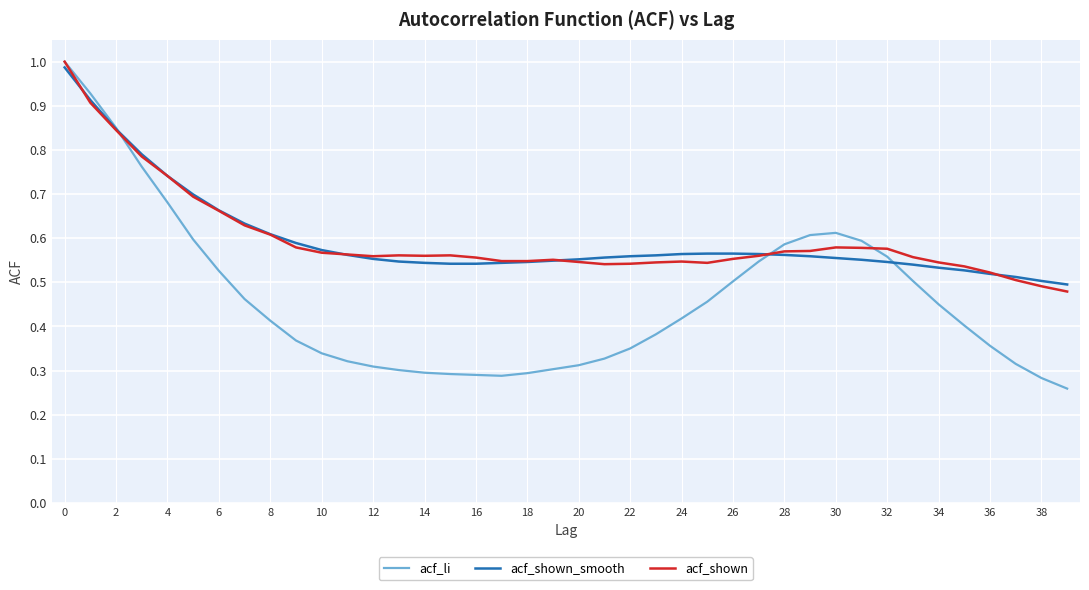

Which series has the widest spread of values?

acf_li